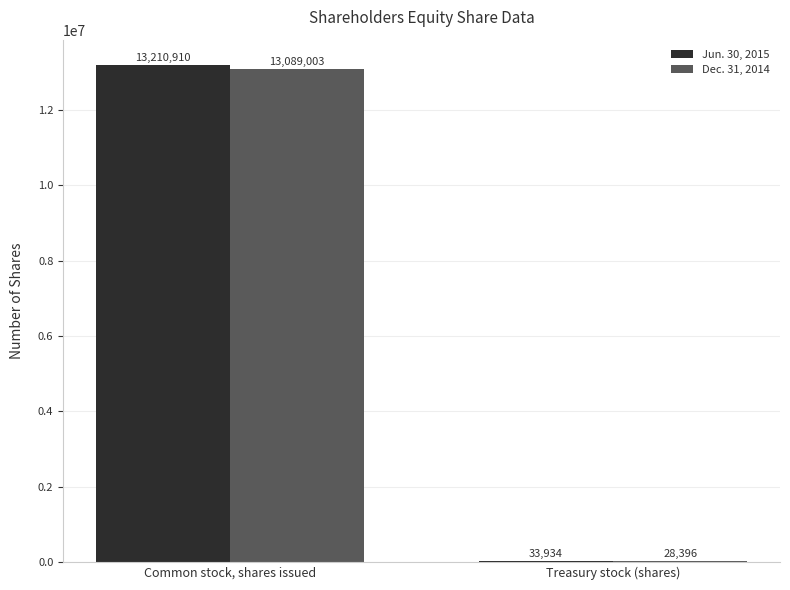

At which label is Dec. 31, 2014 closest to 6558699?

Treasury stock (shares)